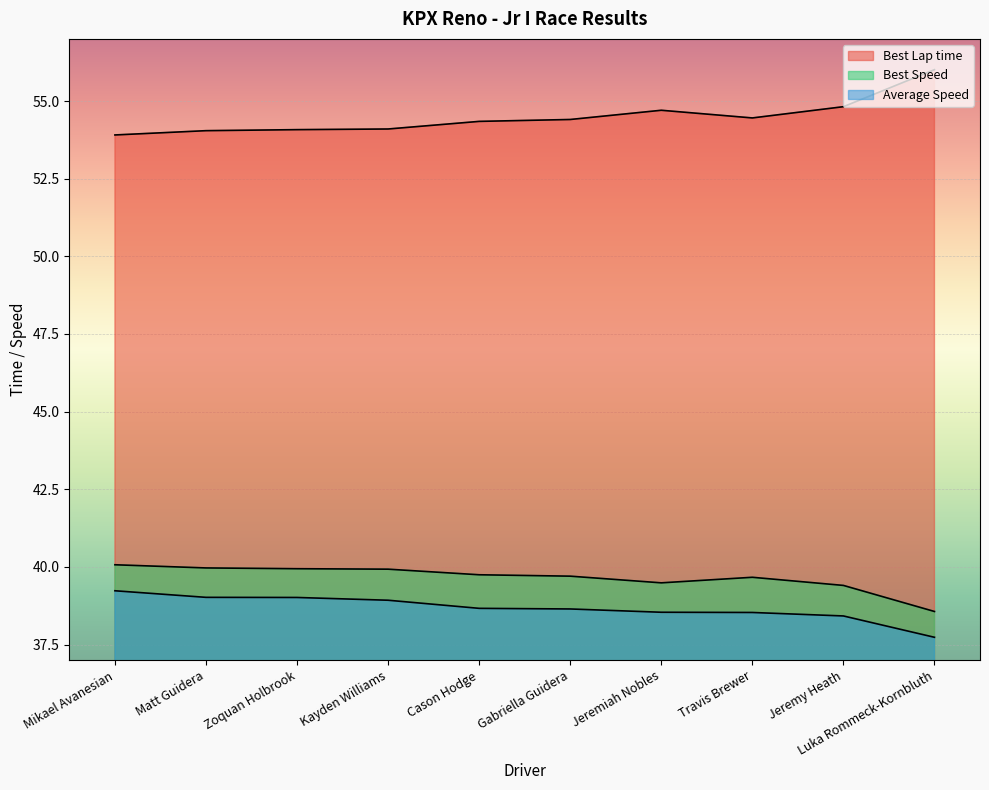

Reading left to right, transcribe all the data shown in this chart.

Best Lap time: 53.9	54.0	54.1	54.1	54.3	54.4	54.7	54.5	54.8	56.0
Best Speed: 40.1	40.0	39.9	39.9	39.7	39.7	39.5	39.7	39.4	38.6
Average Speed: 39.2	39.0	39.0	38.9	38.7	38.6	38.5	38.5	38.4	37.7